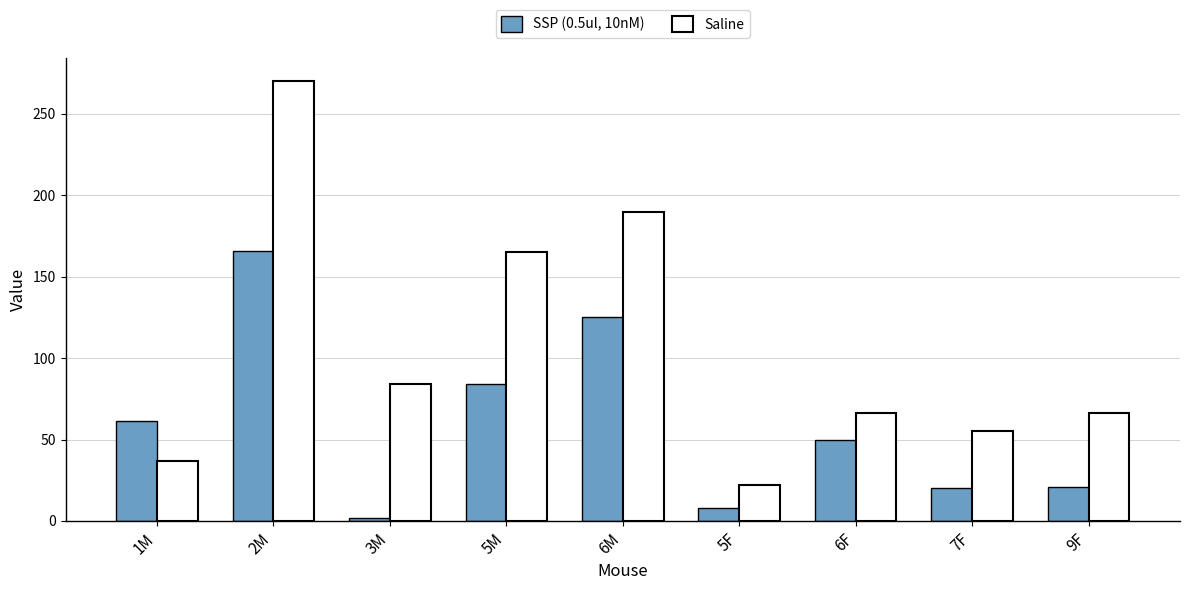

What are all the series names shown in the legend?

SSP (0.5ul, 10nM), Saline